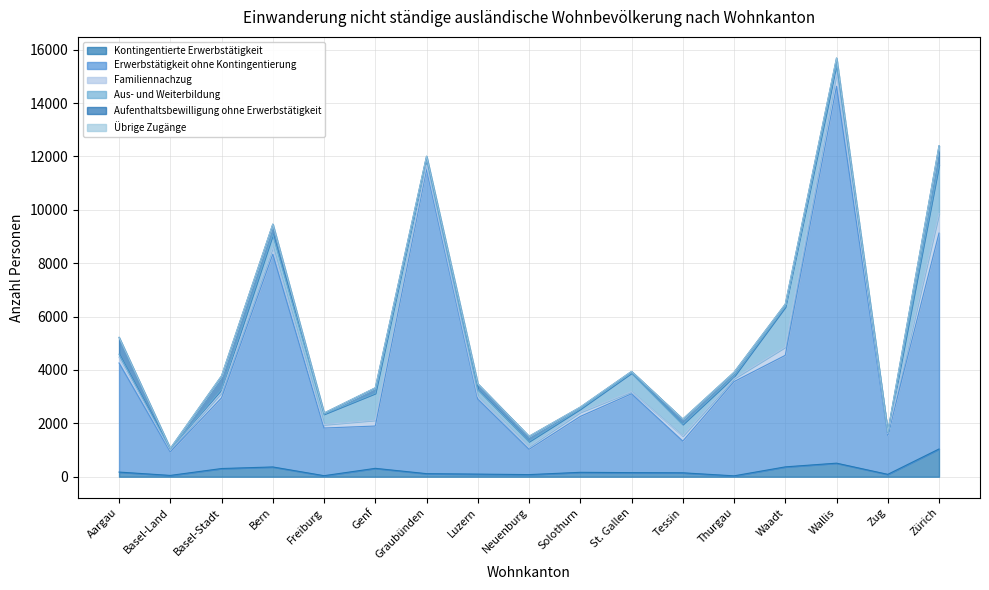

At which label does Erwerbstätigkeit ohne Kontingentierung first exceed 2810?

Aargau